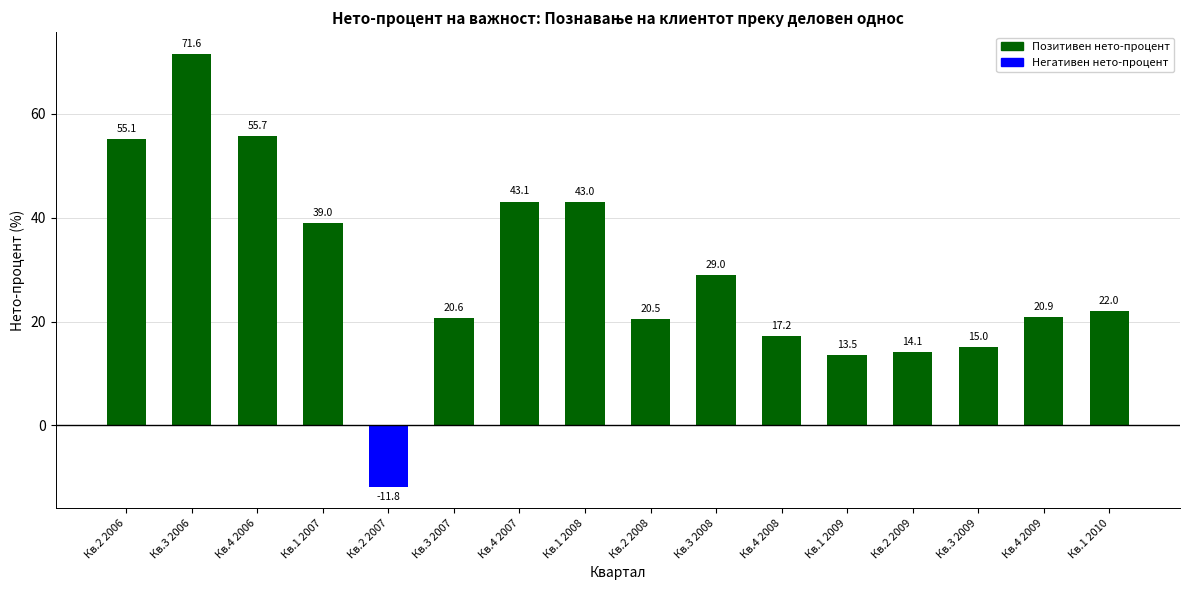

What is the smallest value displayed?

-11.8